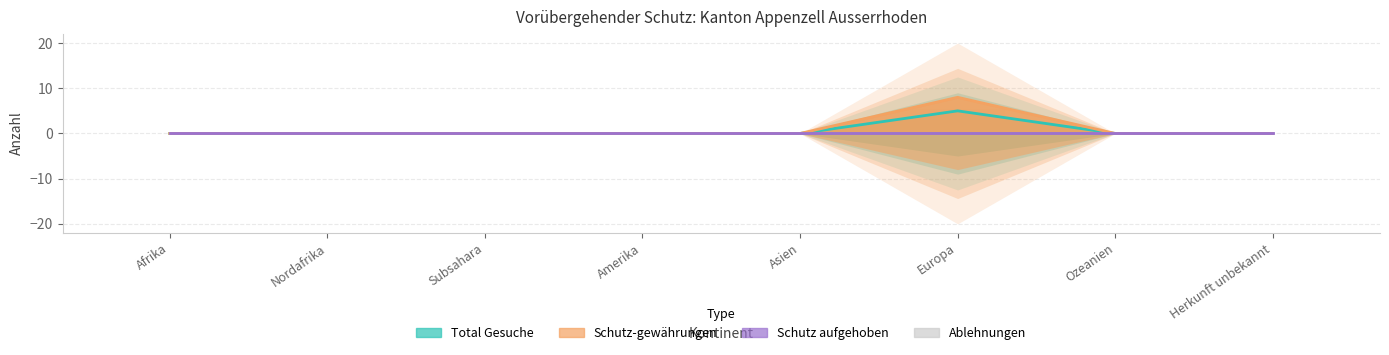

At which category does the chart reach its minimum across all series?

Afrika